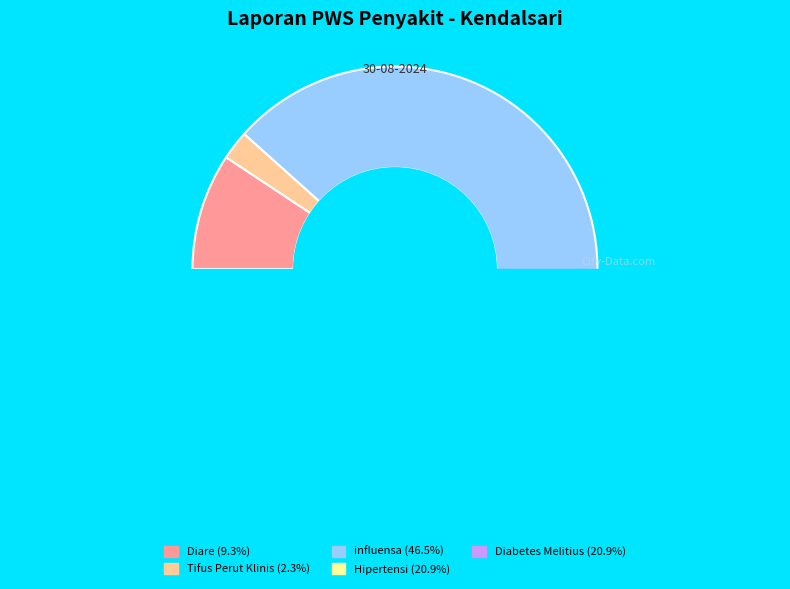

How many segments does this pie chart have?

5